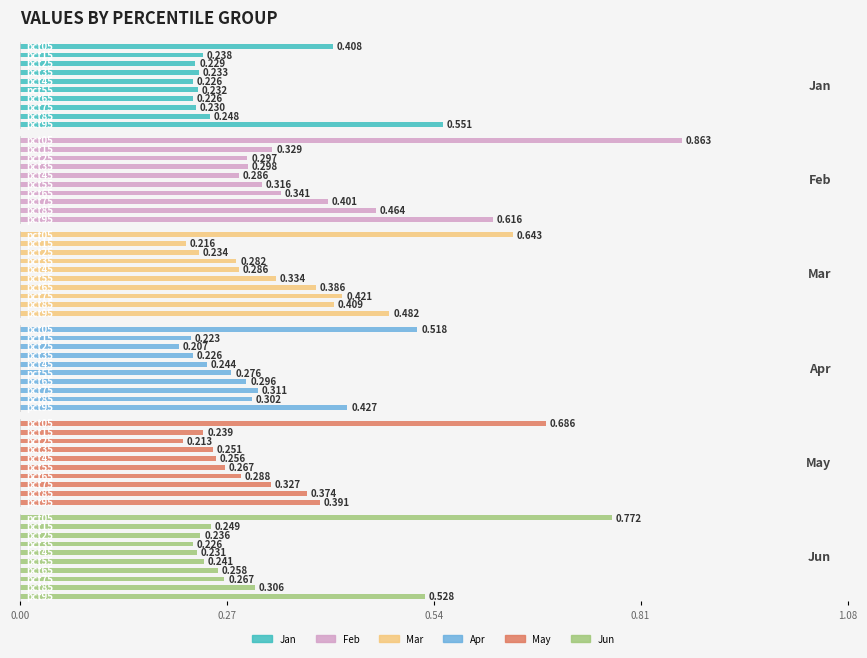

Rank the series at pct95 from lowest to highest value.

May, Apr, Mar, Jun, Jan, Feb